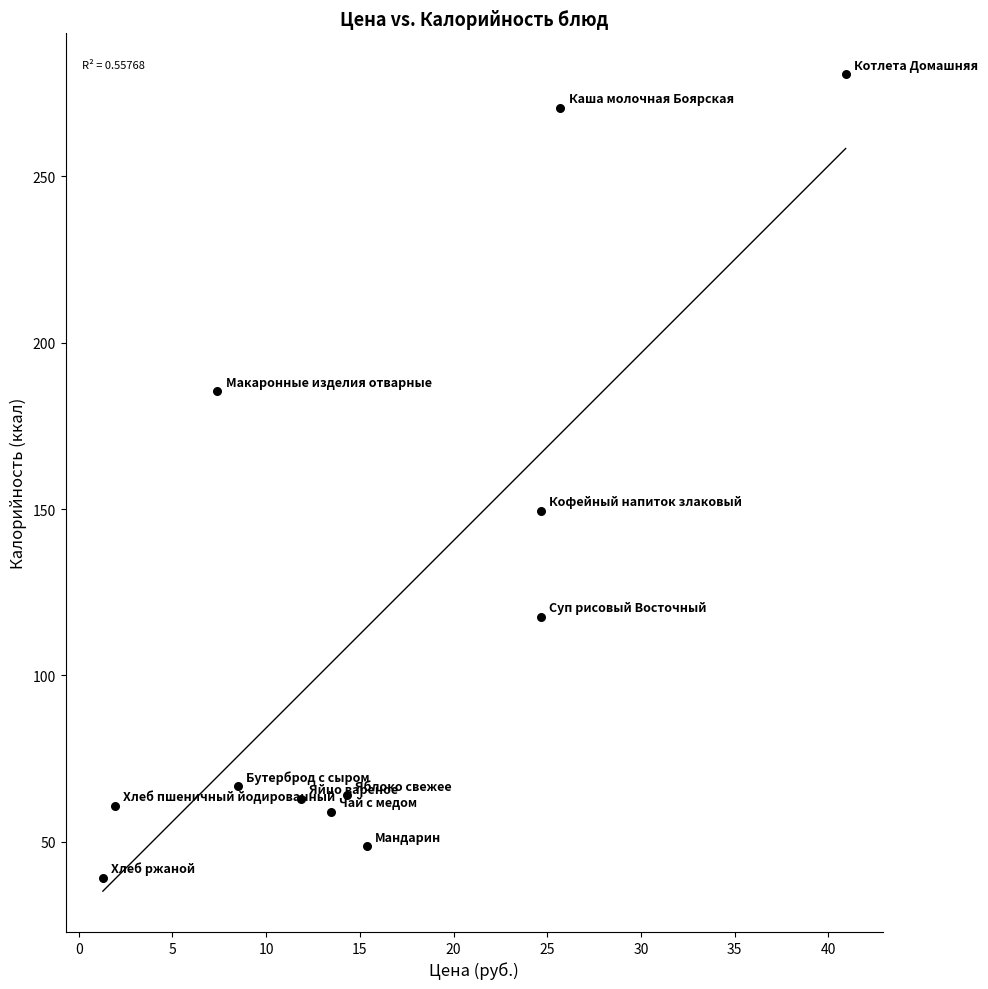

What is the average X value?

15.8